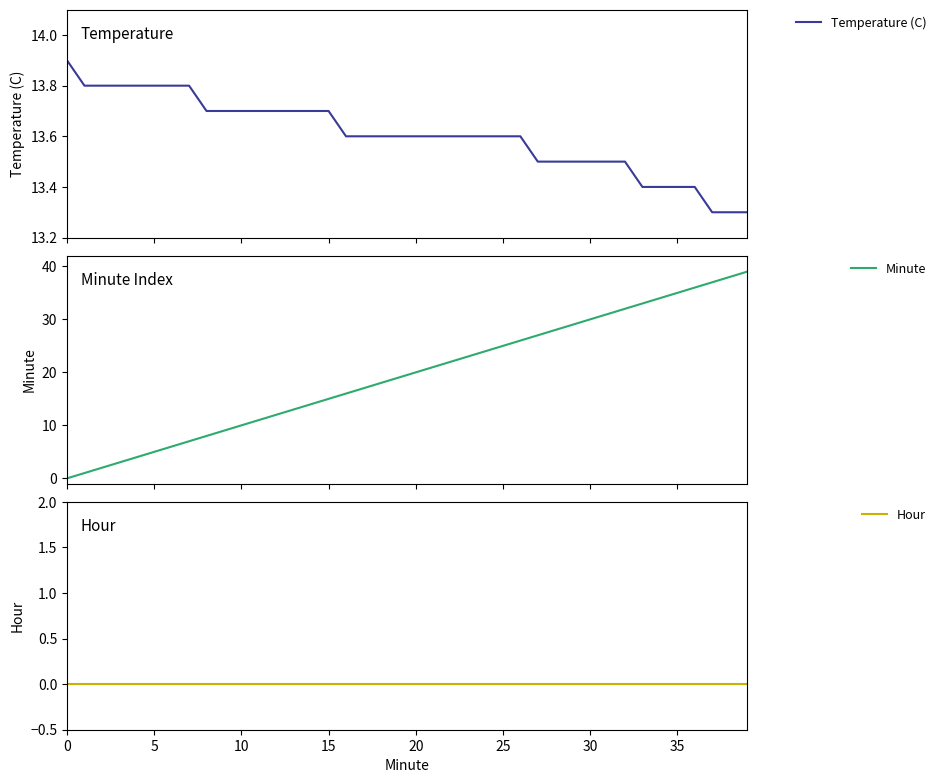

Where is Minute nearest to the value 19?

19